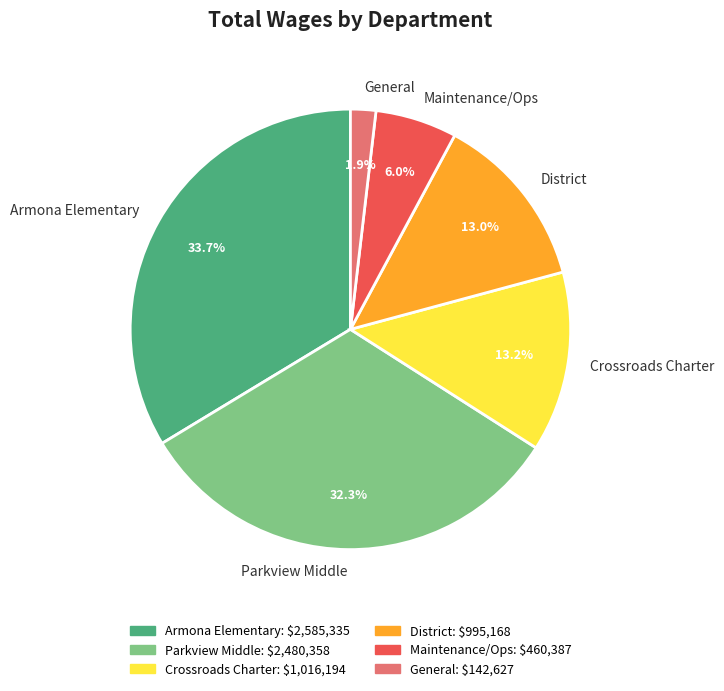

True or false: District accounts for 26% of the total.

False